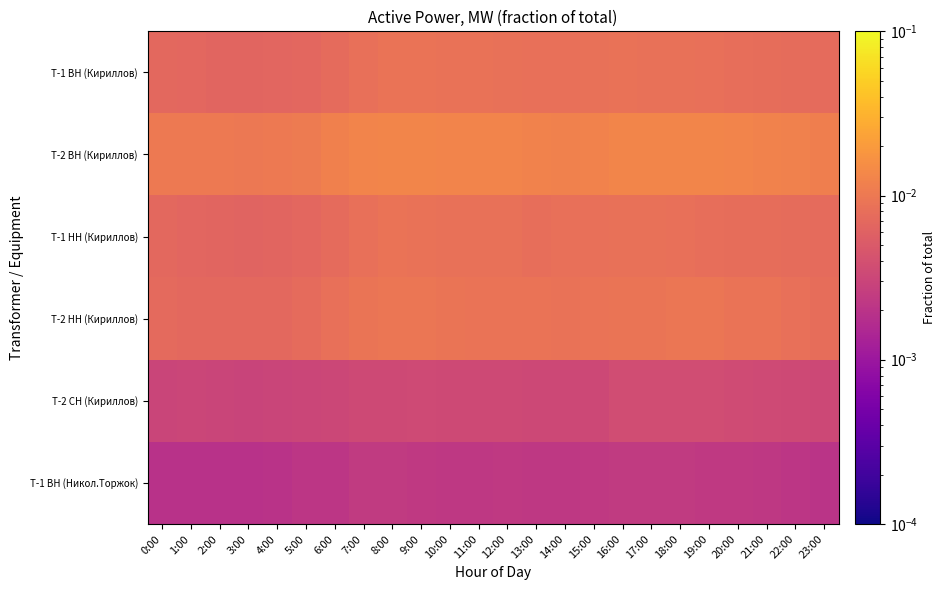

Between 19:00 and 23:00, which series saw the biggest shift?

Т-2 ВН (Кириллов)